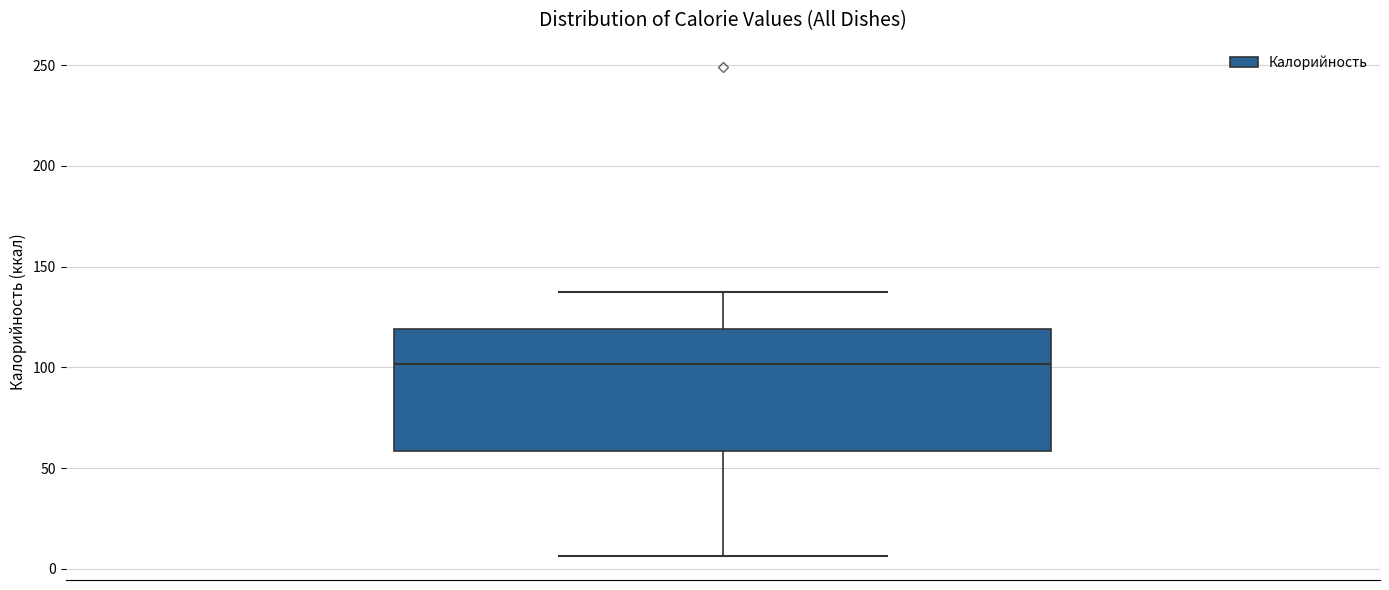

Read this box plot against the y-axis: the position of the median line, the range covered by the box, and the ends of both whiskers. The values are not printed on the chart, so give them approximately, as read against the axis.

median 100, box 60 to 120, whiskers 5 to 135